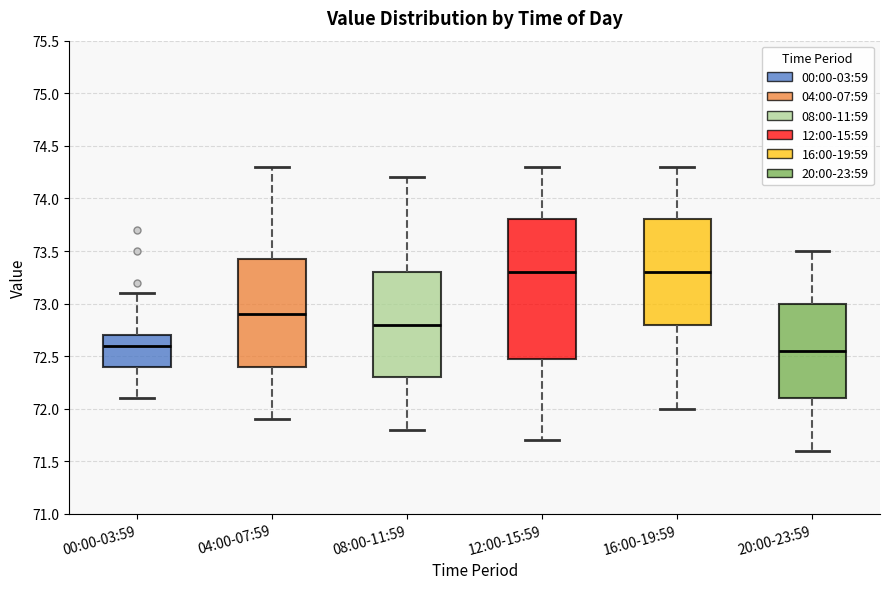

Where does the upper whisker of the box for 16:00-19:59 end on the y-axis? The values are not printed on the chart, so give them approximately, as read against the axis.

74.30